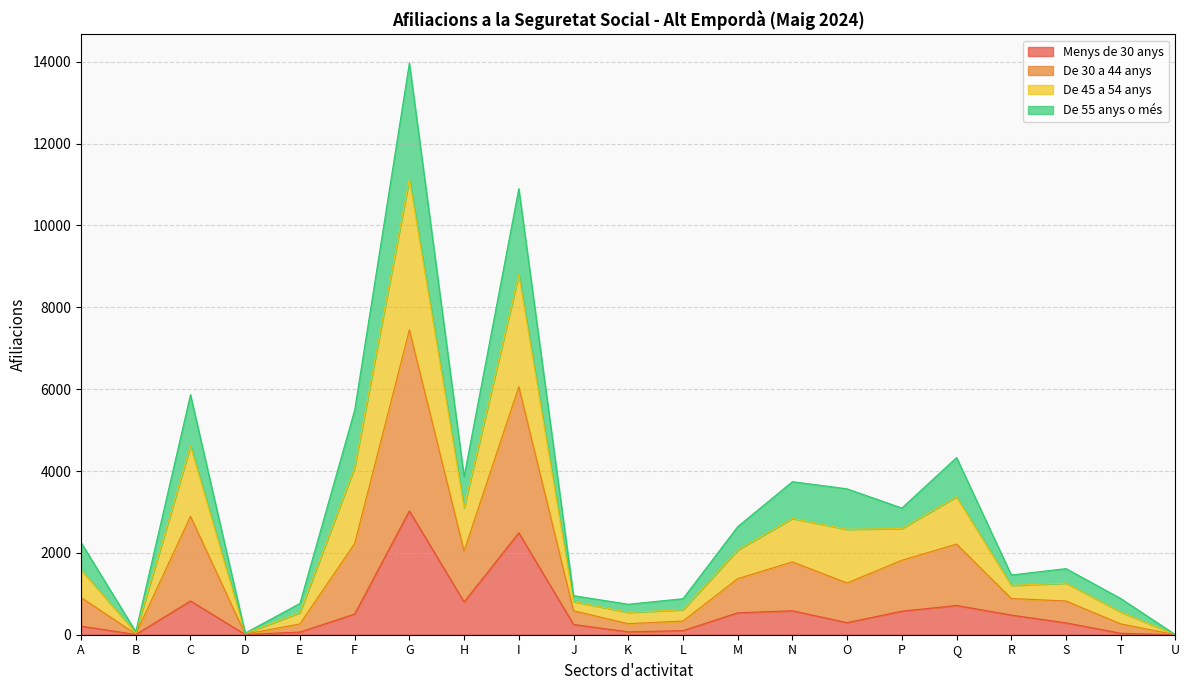

The Menys de 30 anys series shows 575 at P. True or false?

True